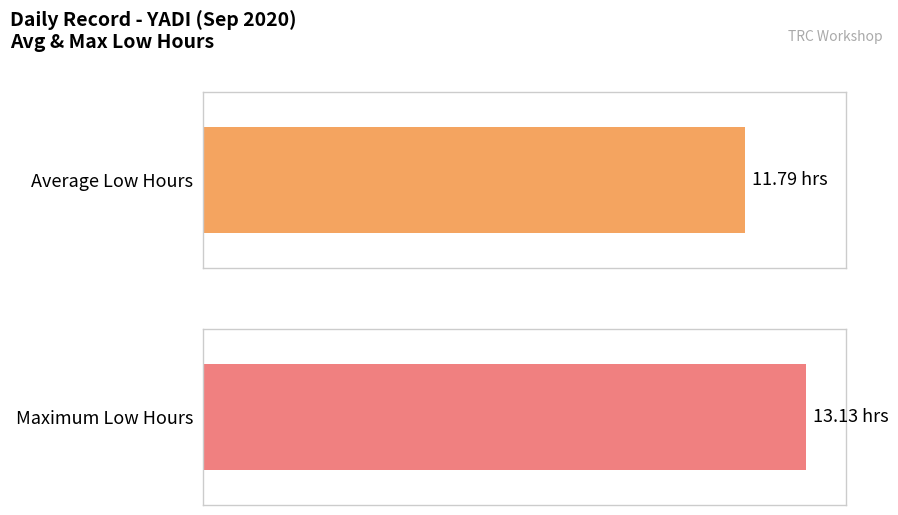

Are the bars grouped side by side (vs. stacked)?

No